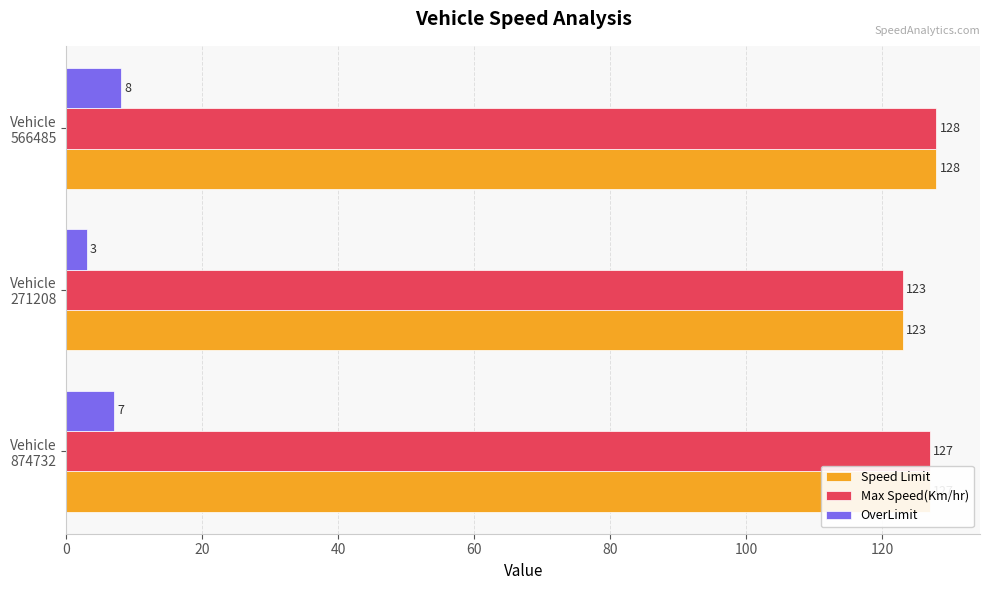

How many series are shown in this chart?

3